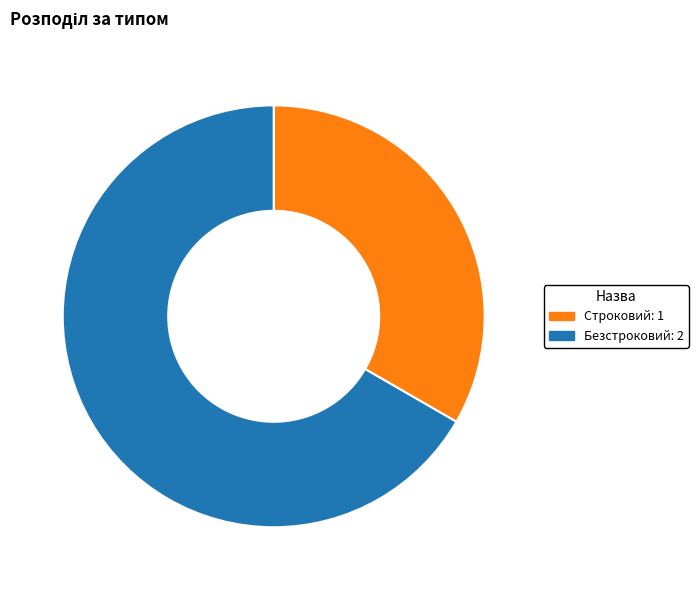

Rank the categories by value from lowest to highest.

Строковий, Безстроковий